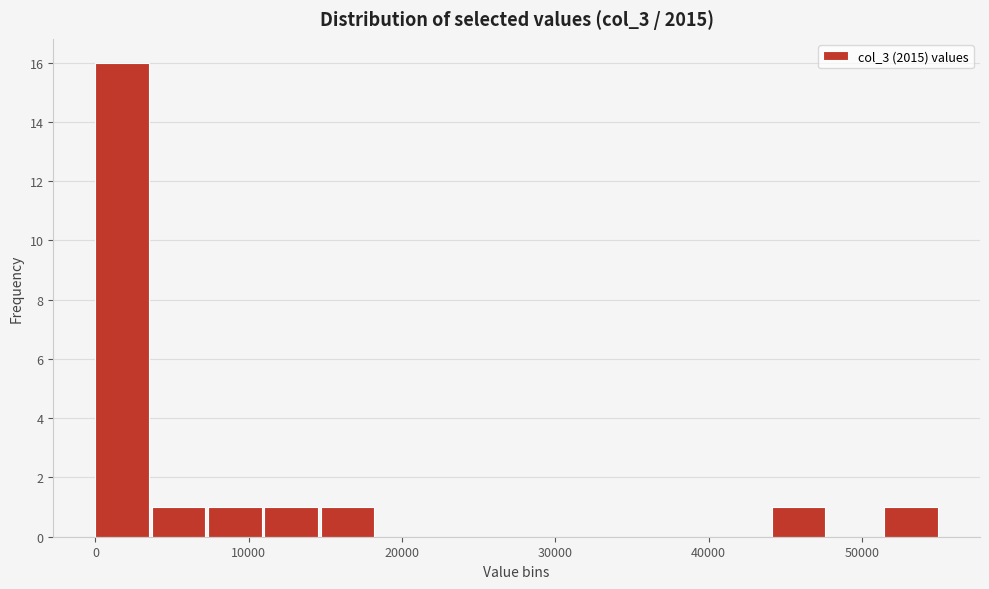

Around what value on the x-axis is the tallest bar? Give the approximate position of its centre, as read against the axis.

2000